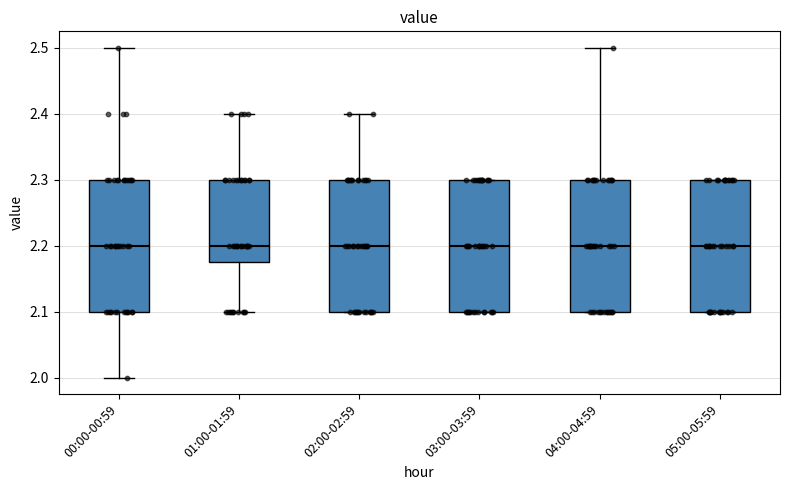

Where is the lower edge of the box for 03:00-03:59 on the y-axis? The values are not printed on the chart, so give them approximately, as read against the axis.

2.10